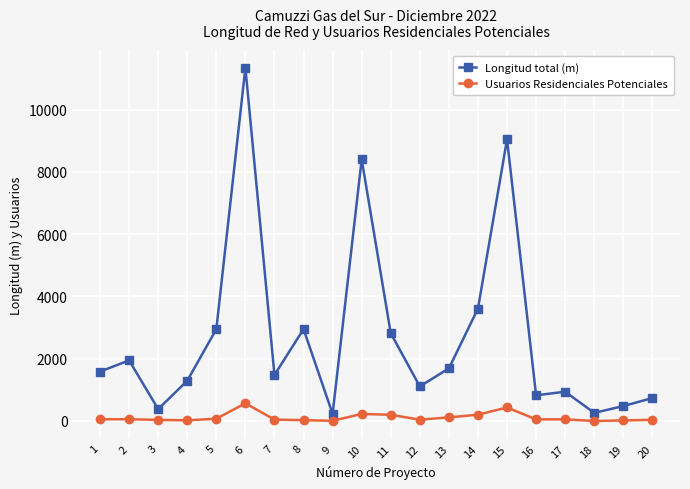

What is the spread (max minus min) of values at 2?

1889.0